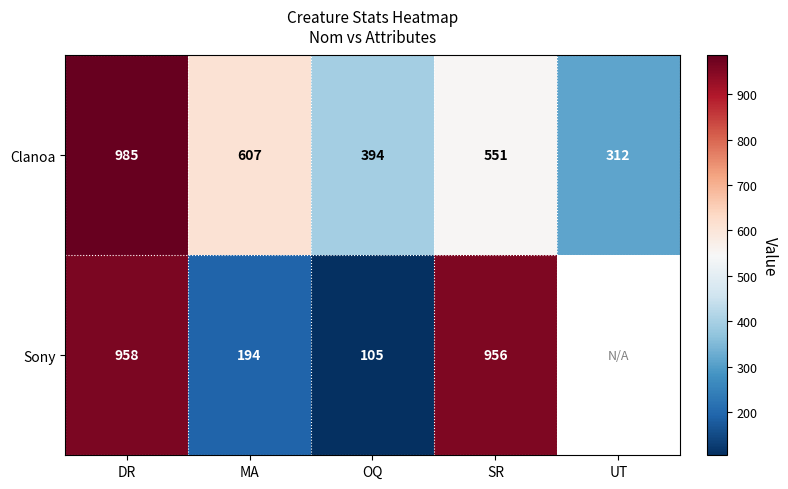

What is the minimum value shown in the chart?

105.0